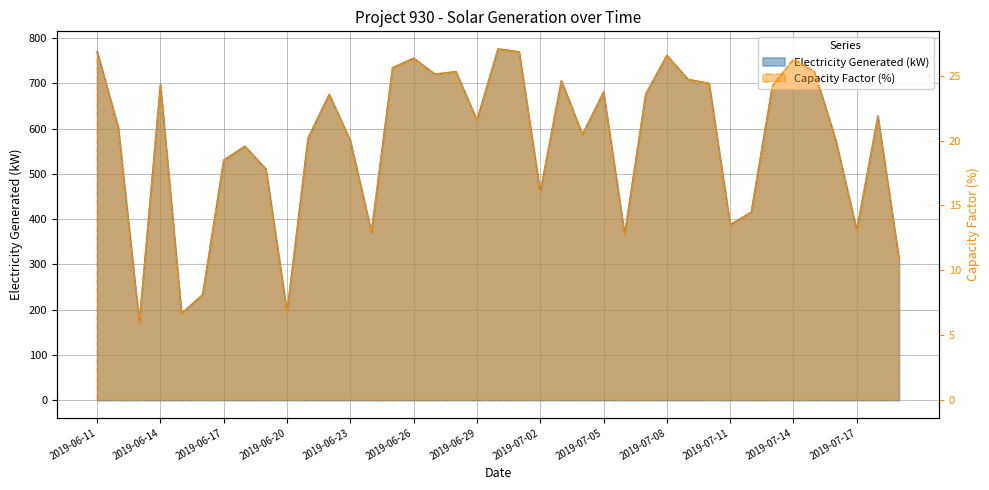

In Electricity Generated (kW), how many points are lower than both neighbors (excluding endpoints)?

11